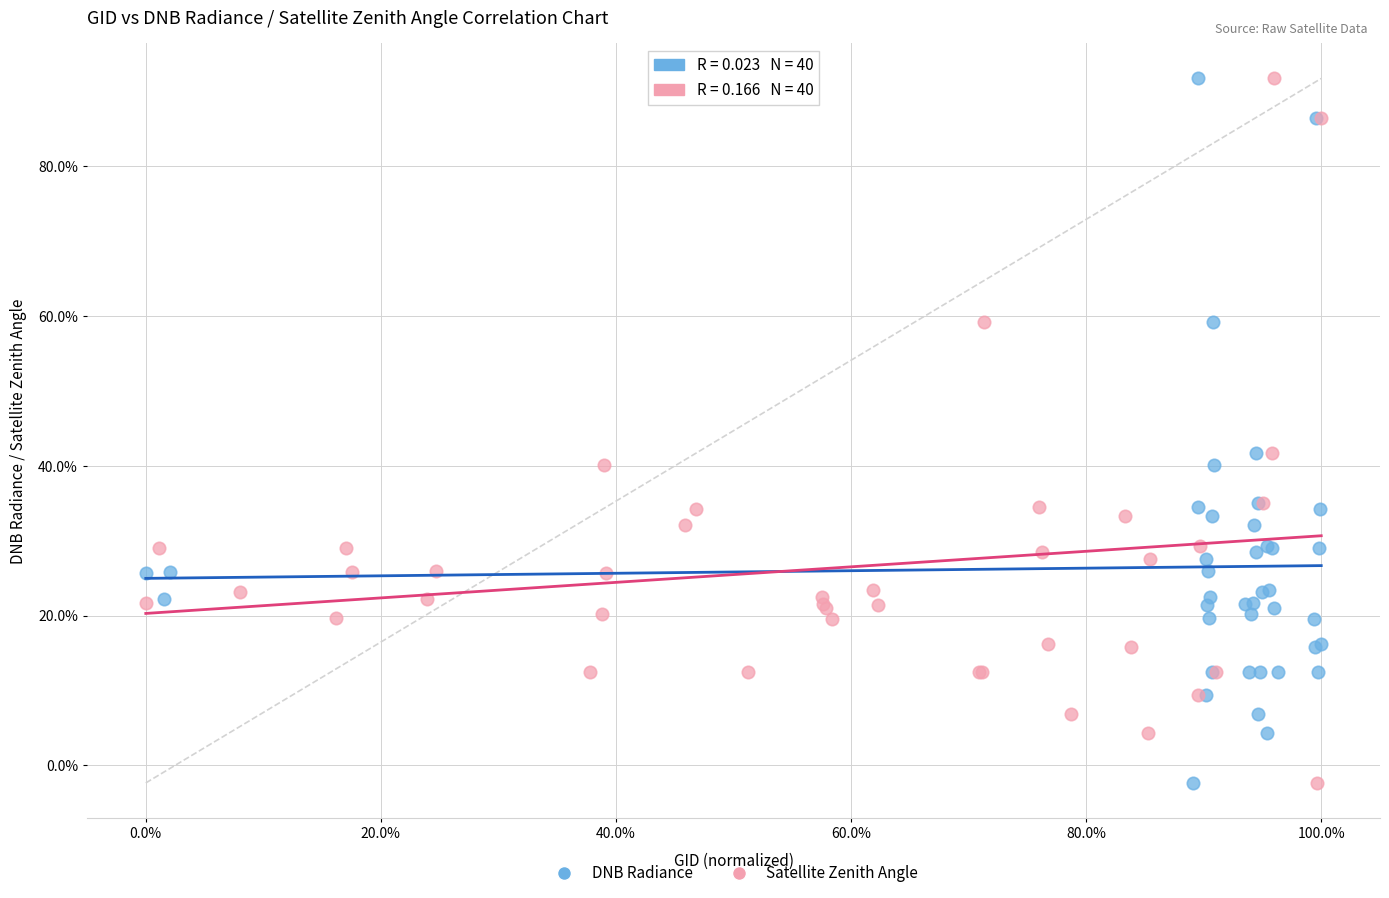

What are all the series names shown in the legend?

DNB Radiance, Satellite Zenith Angle